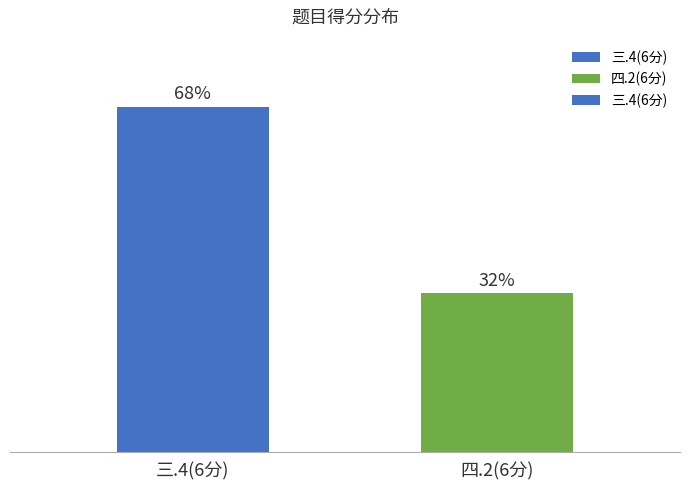

What is the ratio of the value at 四.2(6分) to the value at 三.4(6分)?

0.5